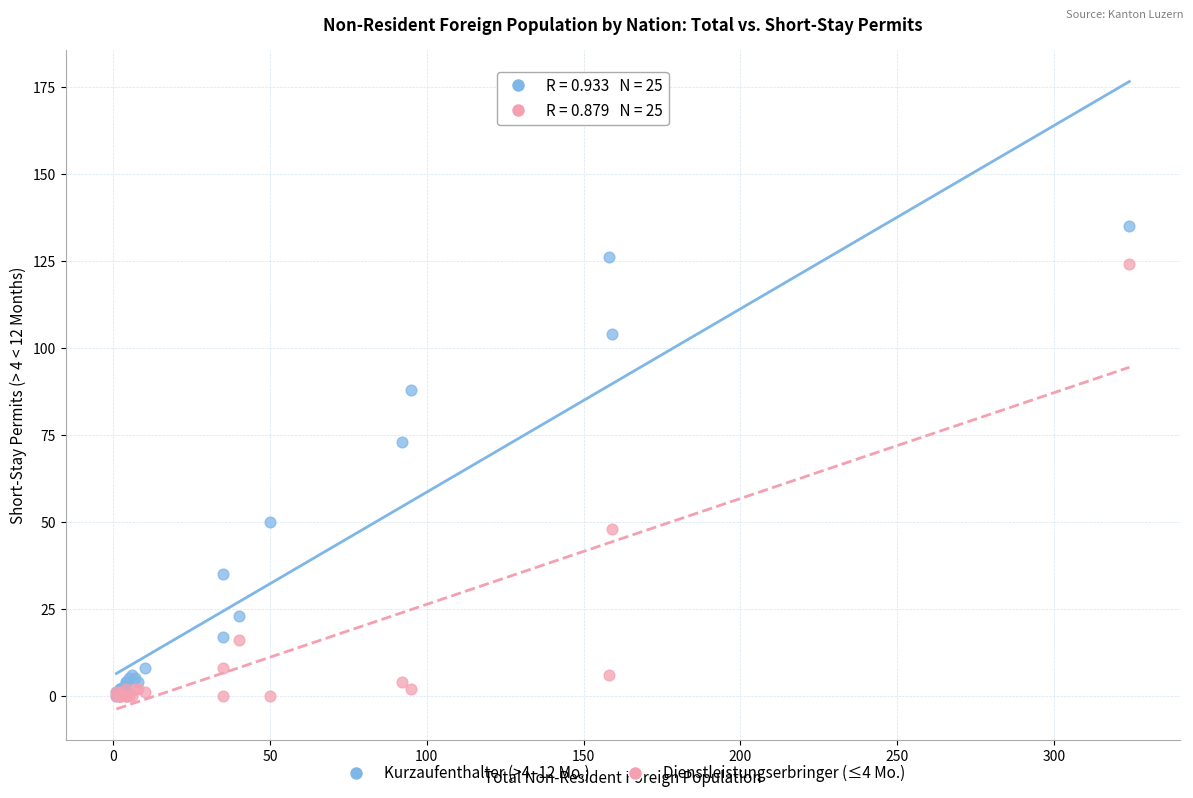

What are all the series names shown in the legend?

Kurzaufenthalter (>4–12 Mo.), Dienstleistungserbringer (≤4 Mo.)